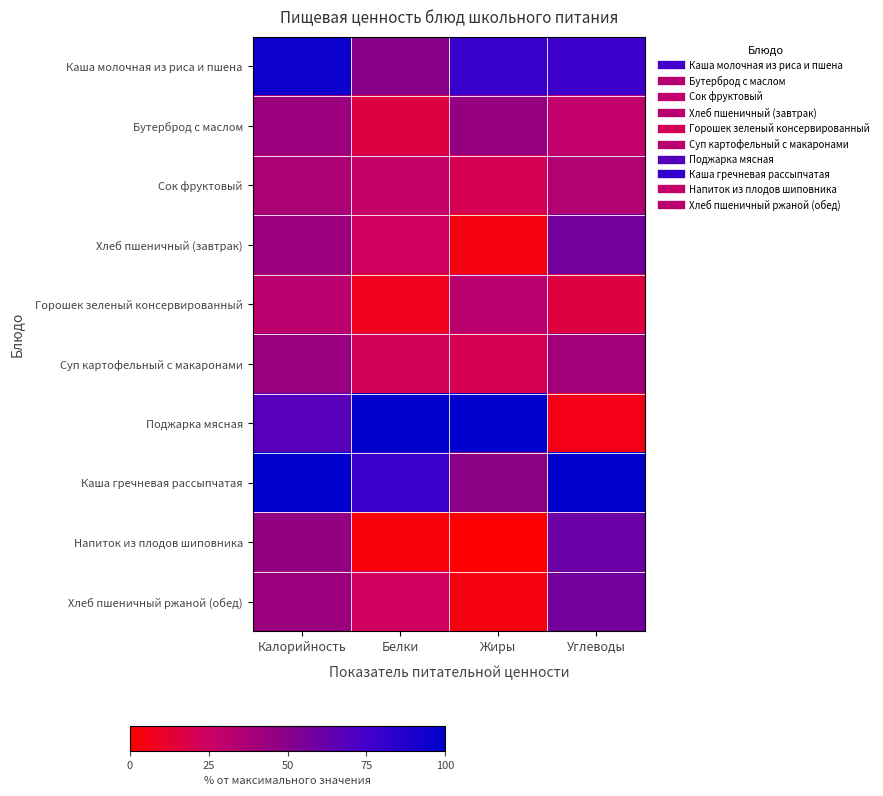

List the series in order of their peak value, highest first.

Поджарка мясная, Каша гречневая рассыпчатая, Каша молочная из риса и пшена, Напиток из плодов шиповника, Хлеб пшеничный (завтрак), Хлеб пшеничный ржаной (обед), Бутерброд с маслом, Суп картофельный с макаронами, Сок фруктовый, Горошек зеленый консервированный